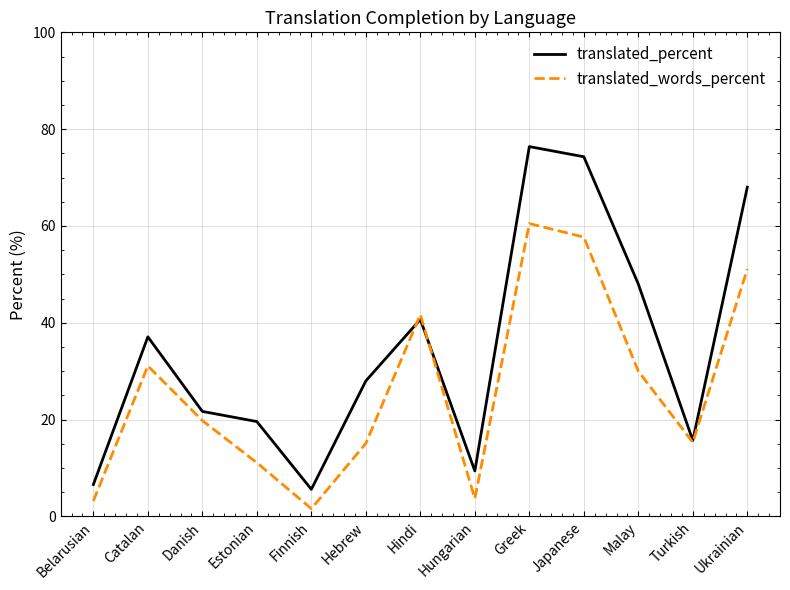

What position from the left is Danish?

3